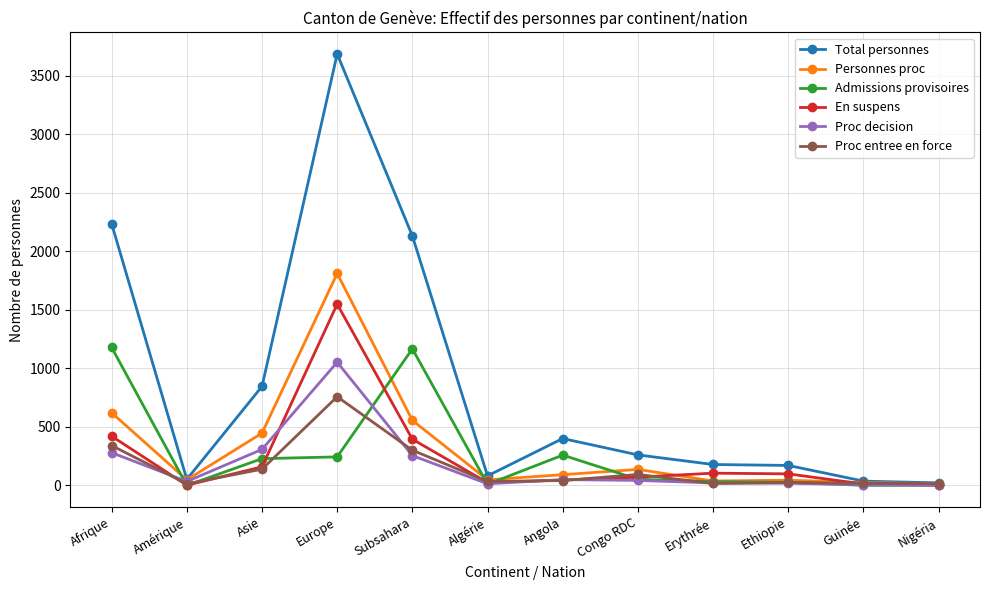

At which category does Admissions provisoires reach its first local valley?

Amérique